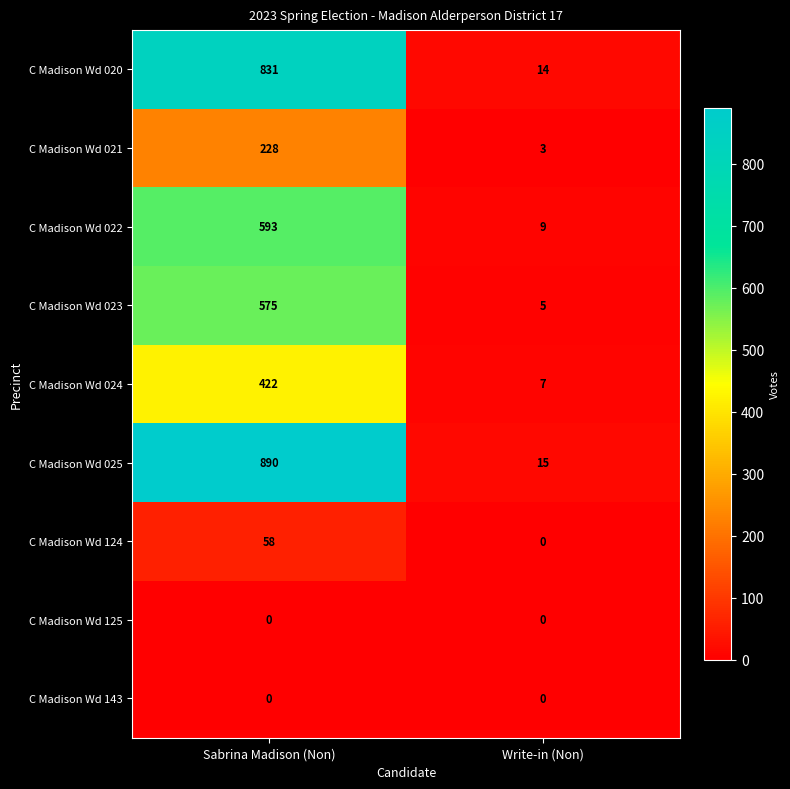

The C Madison Wd 143 series shows 0 at Write-in (Non). True or false?

True